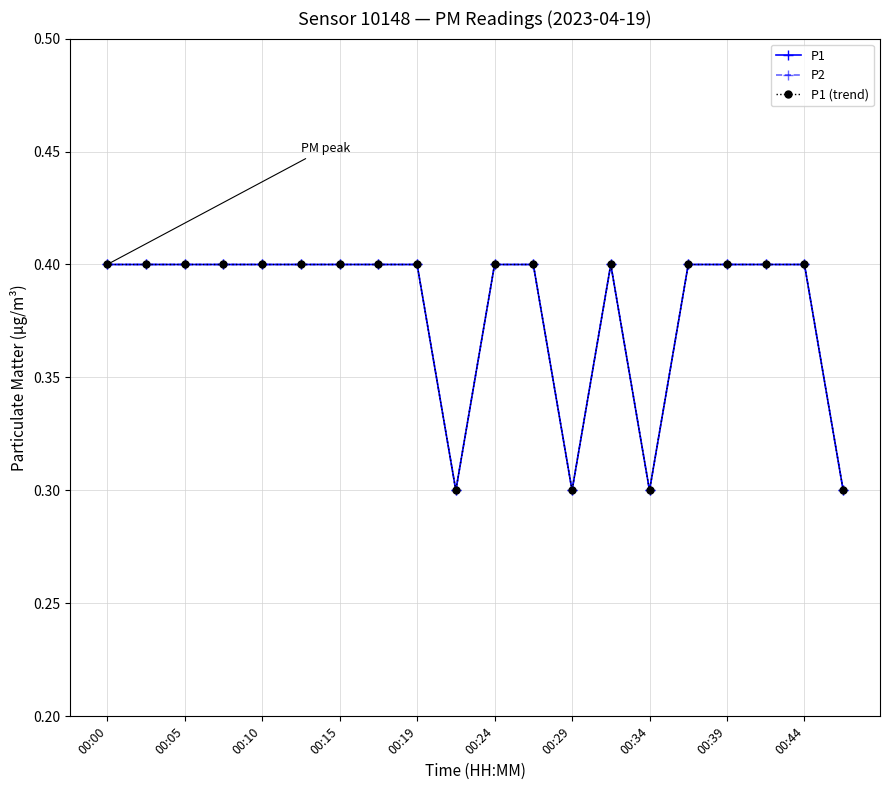

Which category has the highest value in the P1 series?

00:00